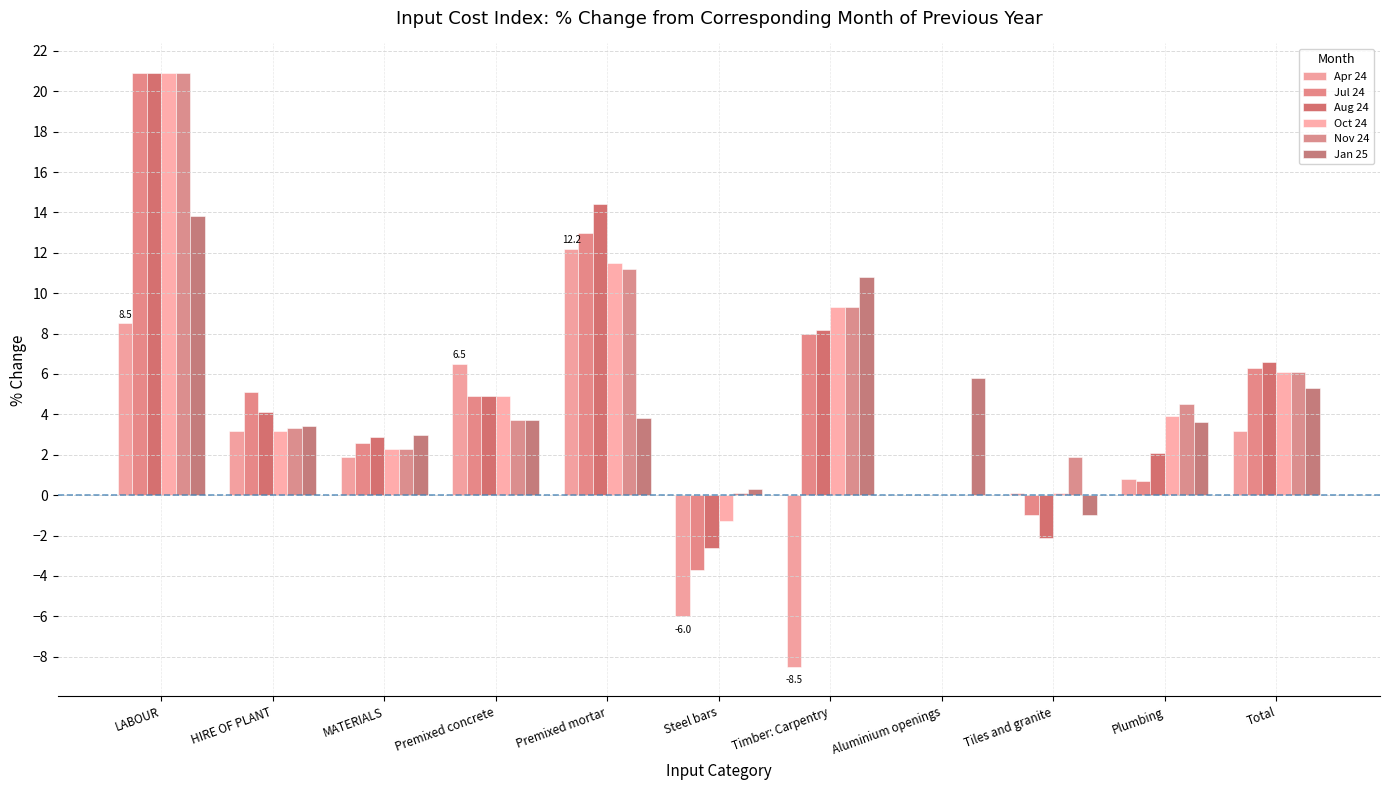

At which category is the sum across all series the highest?

LABOUR